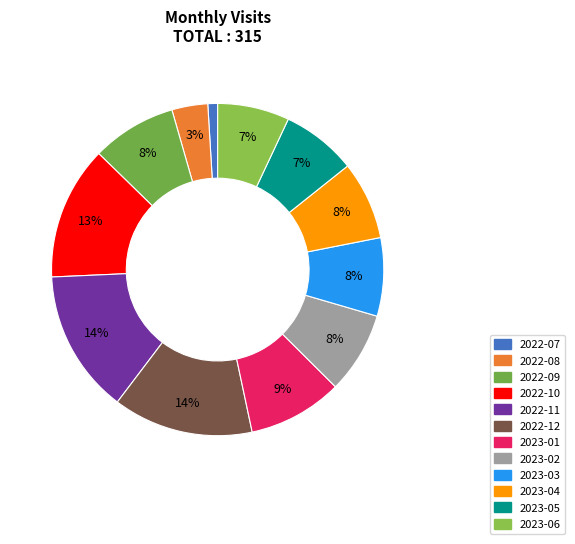

How many slices are in this pie chart?

12